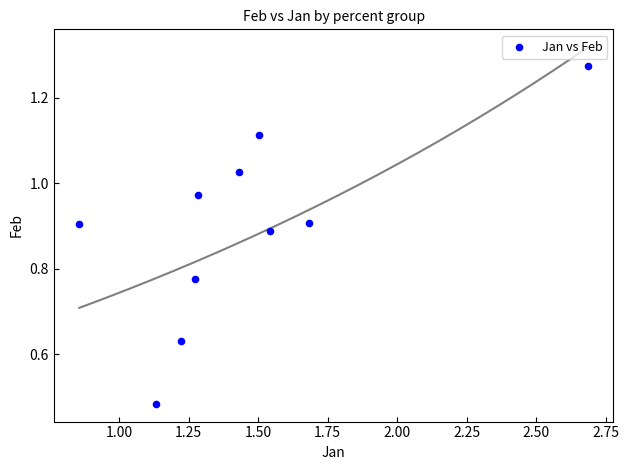

What is the range of X values (max minus min)?

1.8